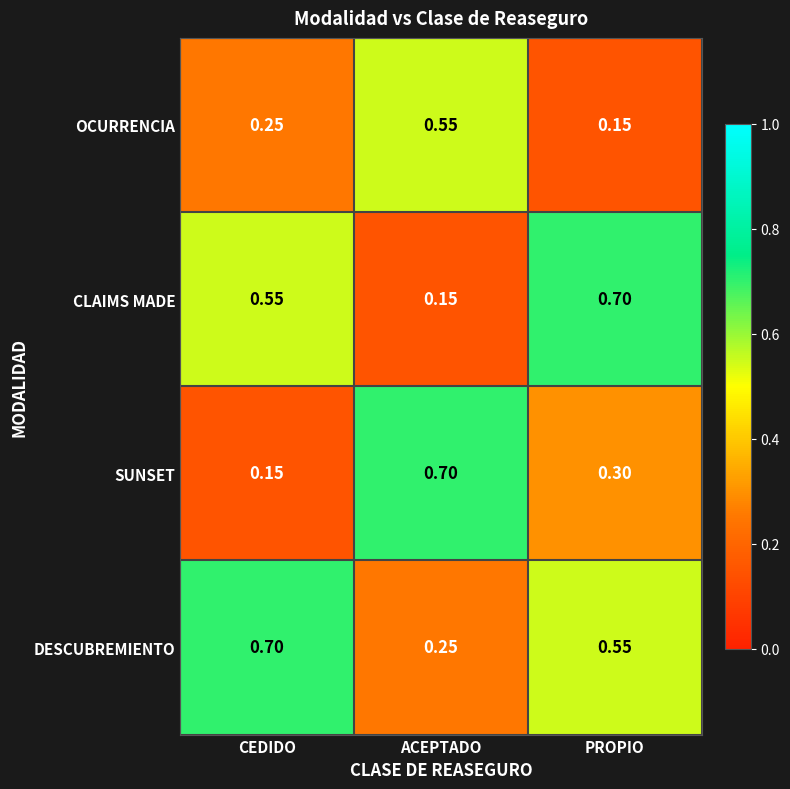

Where is SUNSET nearest to the value 0?

CEDIDO